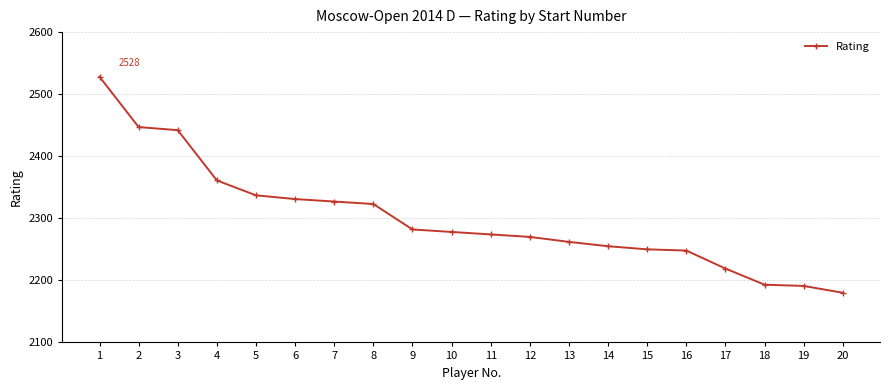

The value at 5 is 2337. True or false?

True